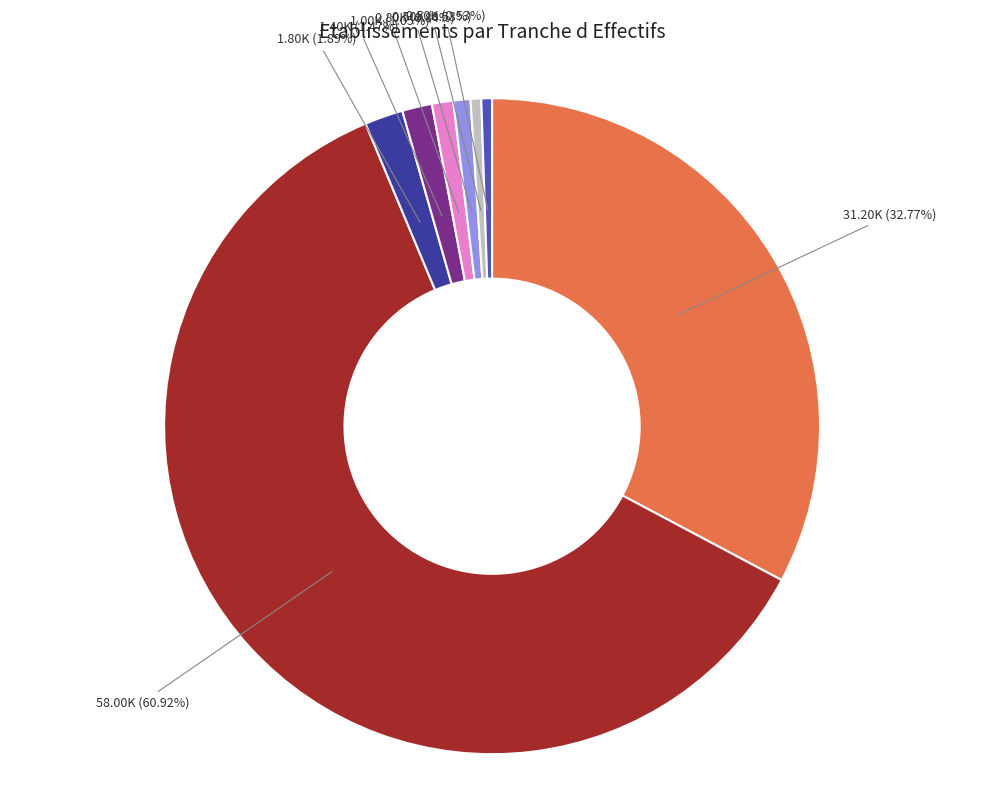

Is there a majority slice in this chart?

Yes